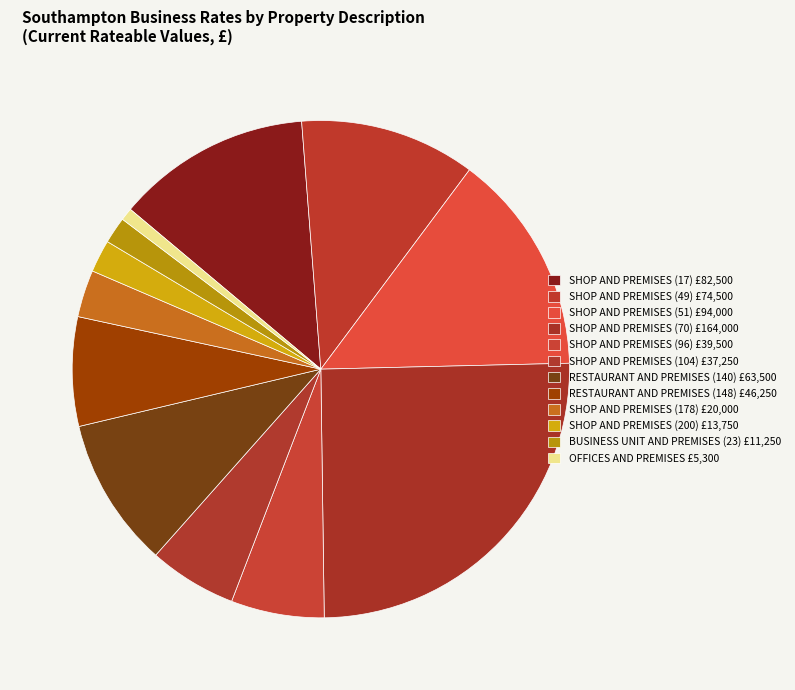

What is the smallest slice in the pie chart?

OFFICES AND PREMISES